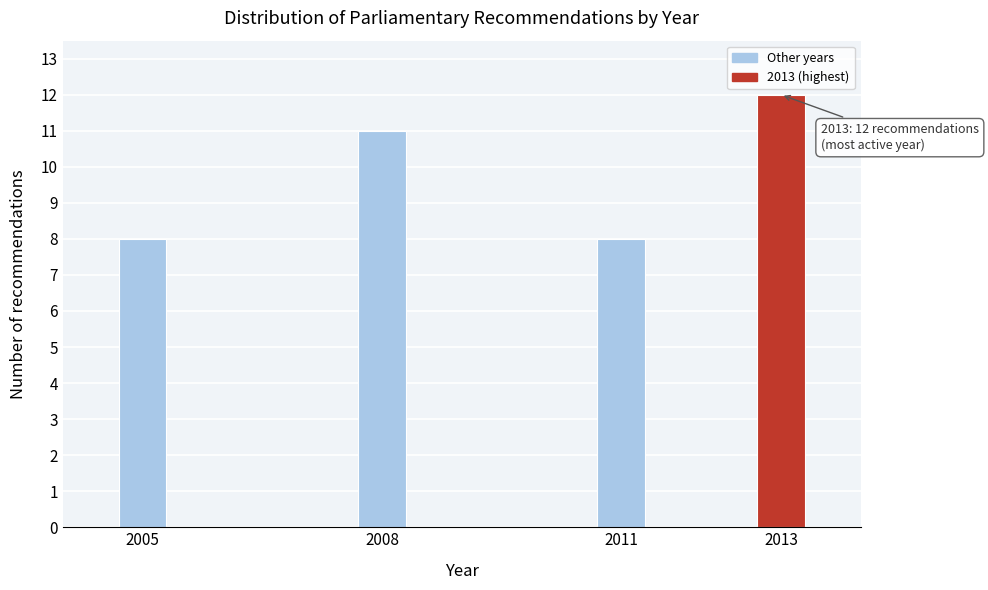

Reading left to right, what are all the values shown in this chart?

2005=8	2008=11	2011=8	2013=12